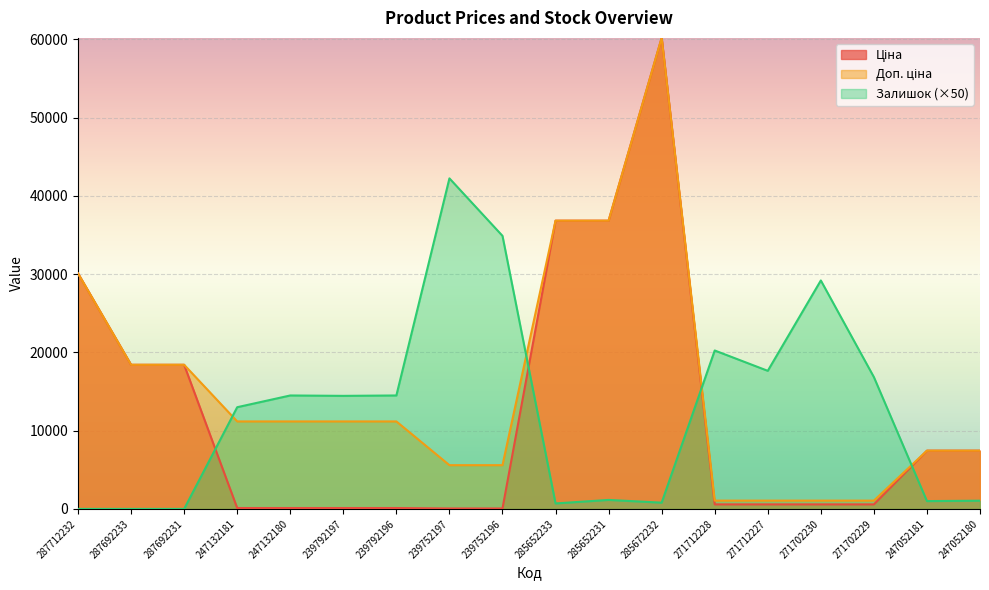

What is the spread (max minus min) of values at 239752196?

34844.1